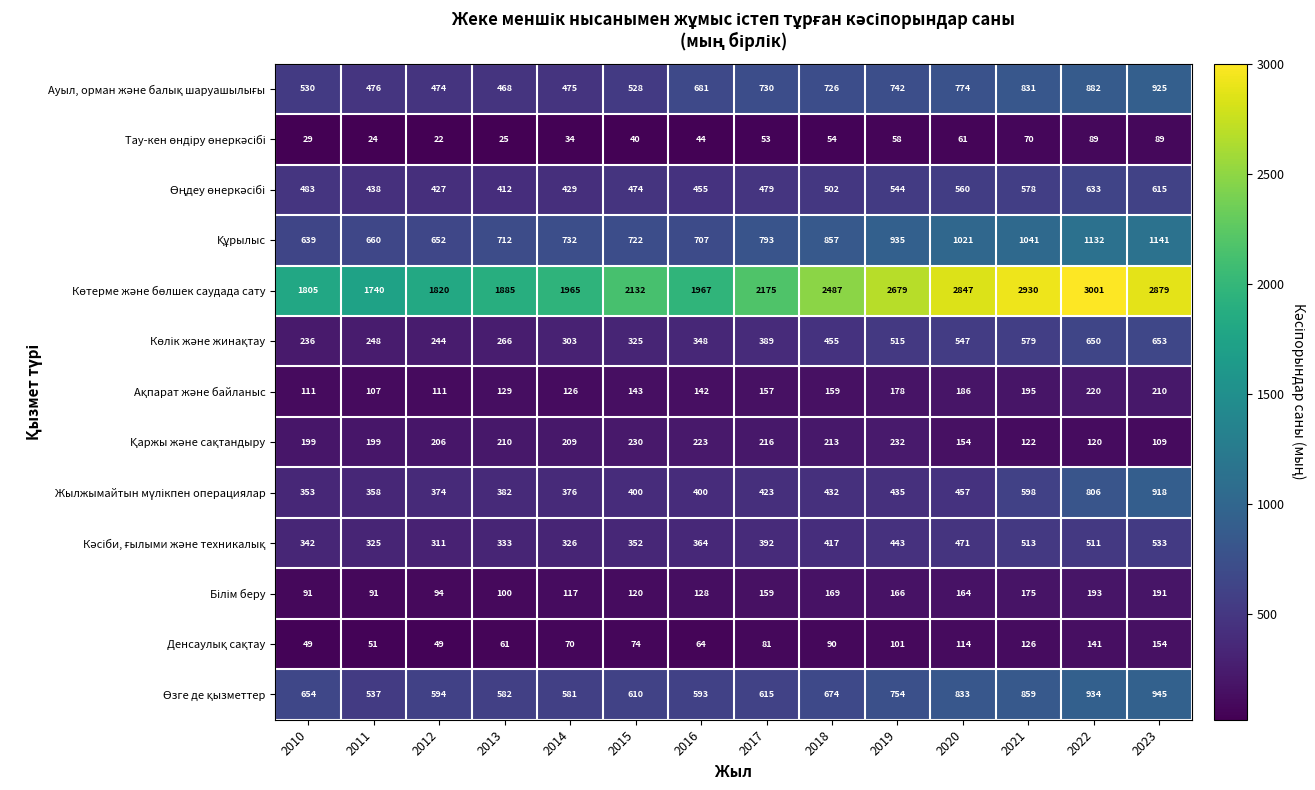

At which category does the chart reach its peak across all series?

2022